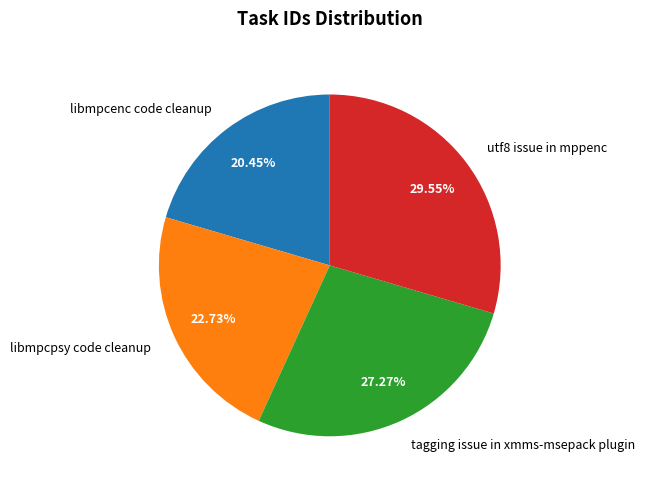

To the nearest percent, what is the average slice percentage?

25%